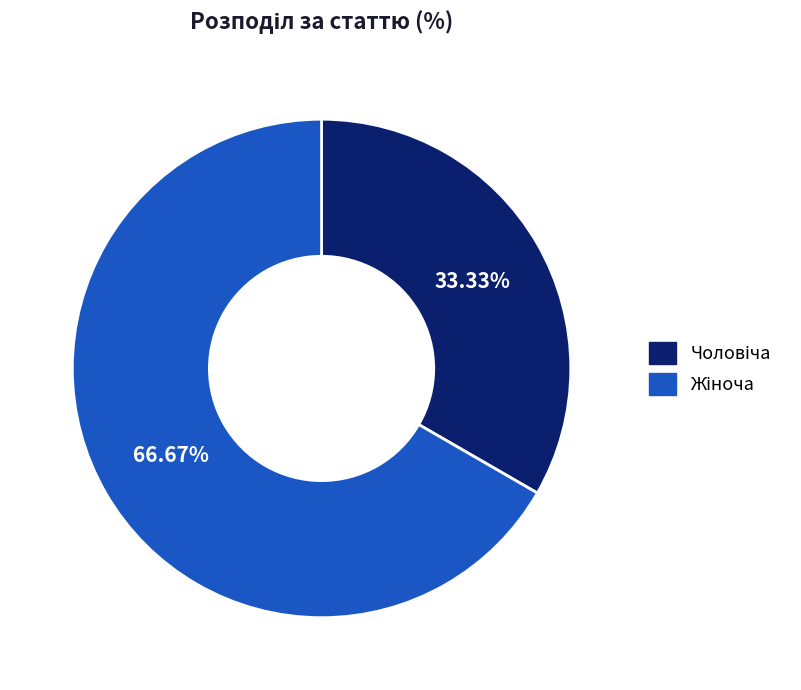

Does any single category account for the majority?

Yes